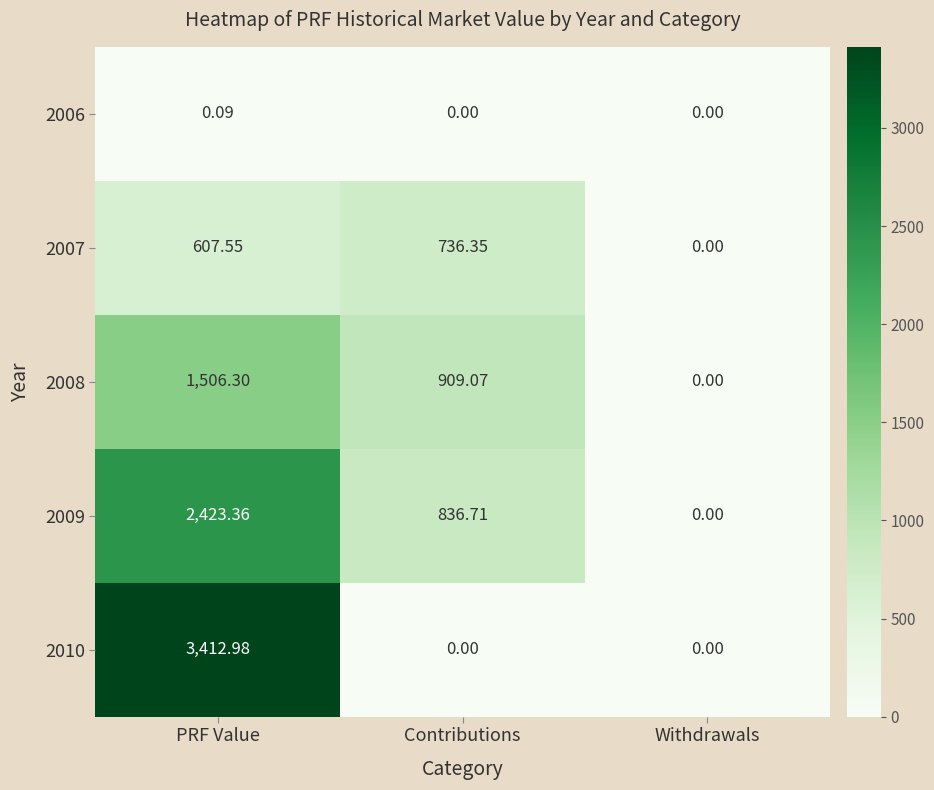

Where is 2008 nearest to the value 753?

Contributions